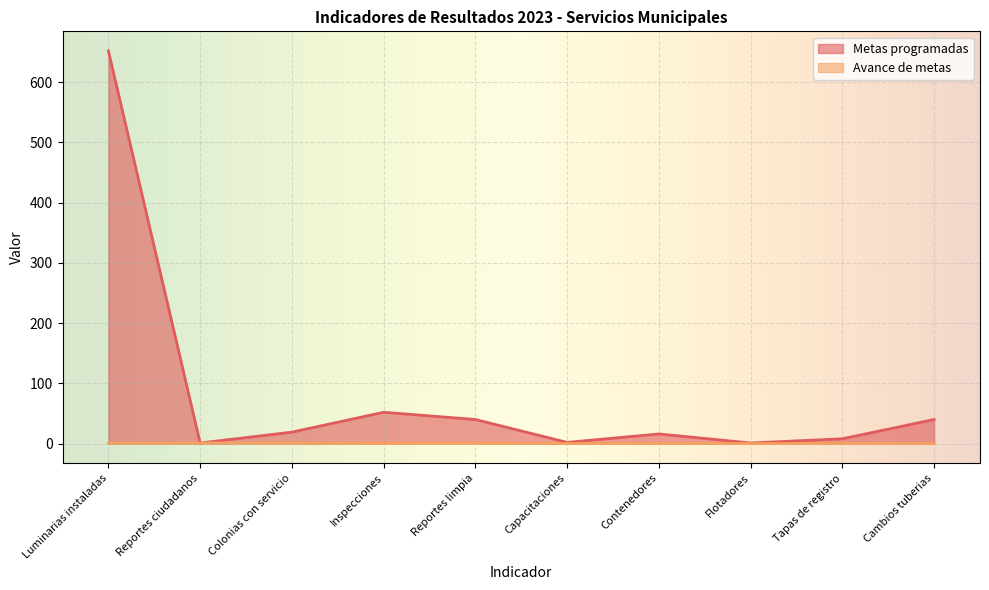

True or false: Avance de metas and Metas programadas cross at least once.

False